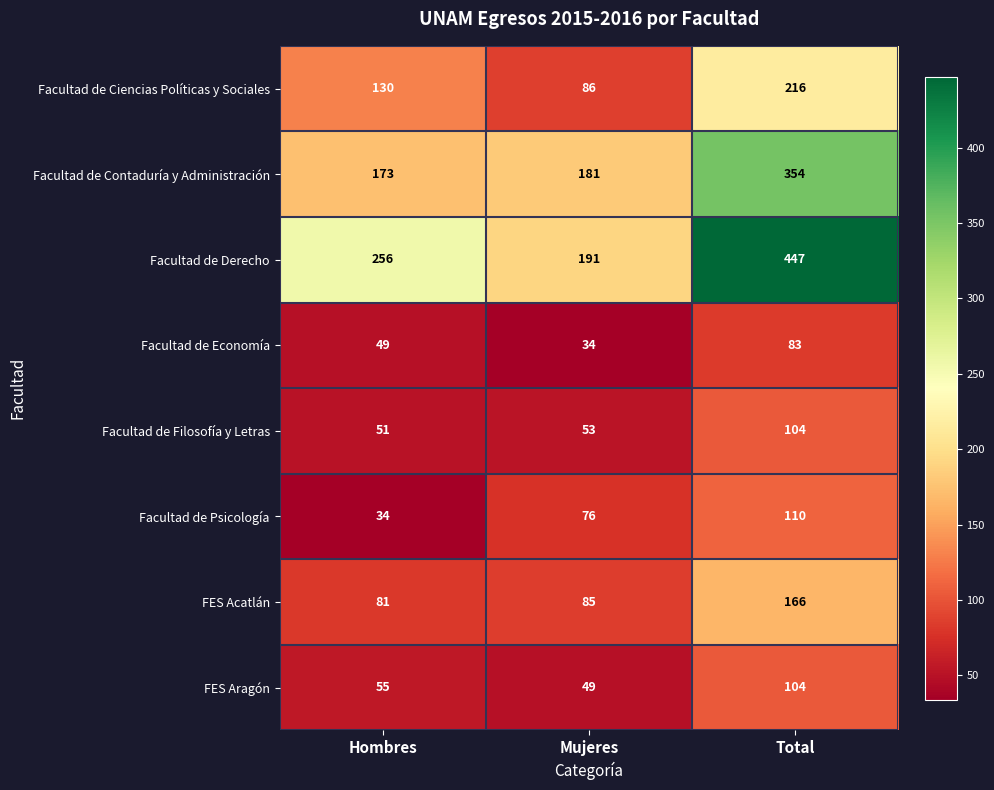

Count the number of data series in this chart.

8